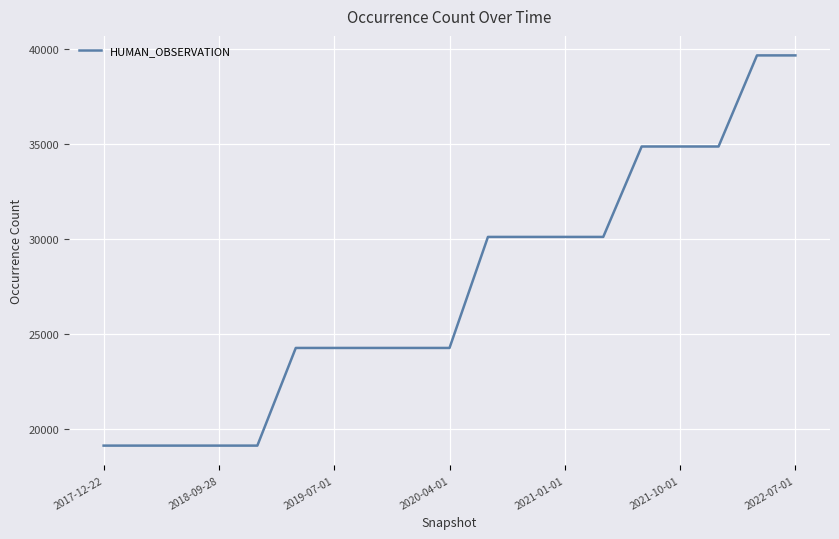

What is the smallest value displayed?

19110